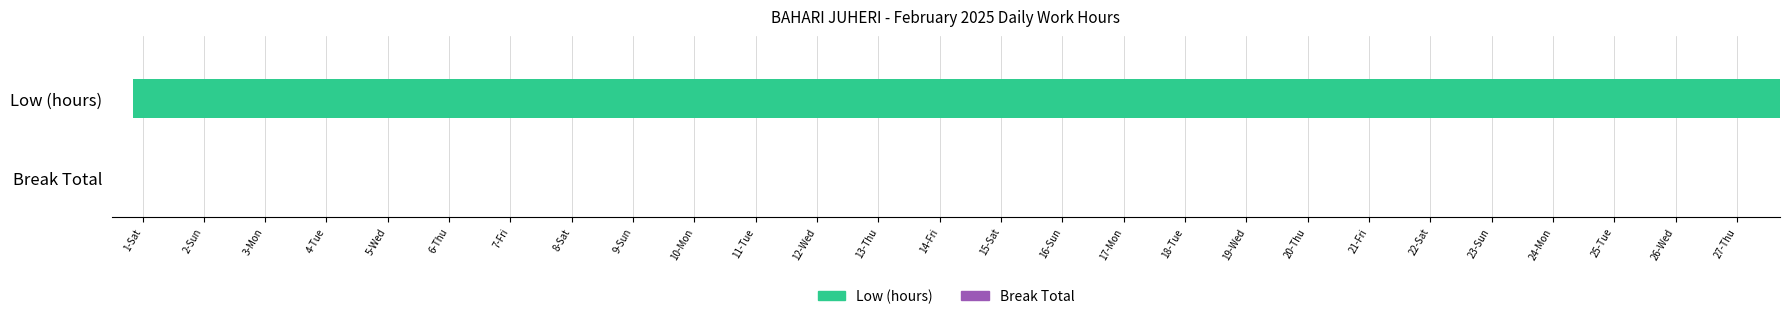

What are all the series names shown in the legend?

Low (hours), Break Total